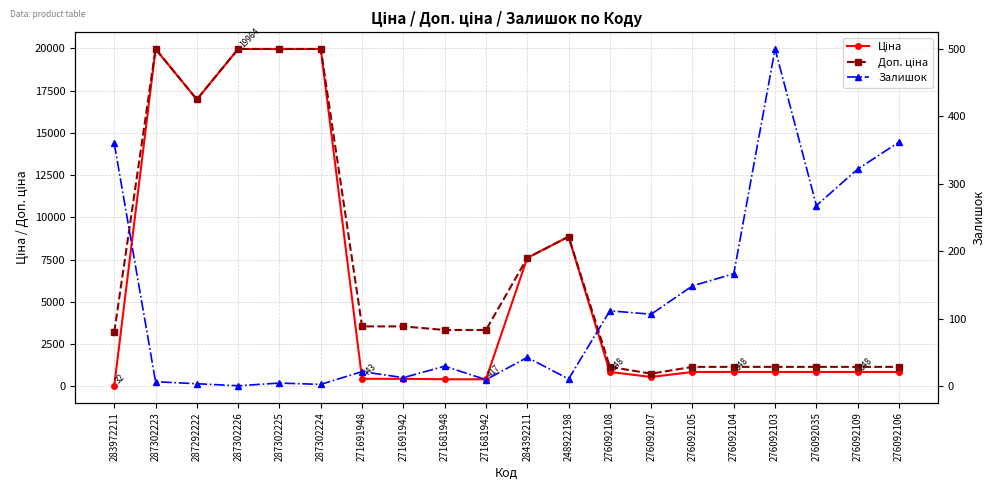

True or false: Залишок has more than 0 points higher than both neighbors.

True